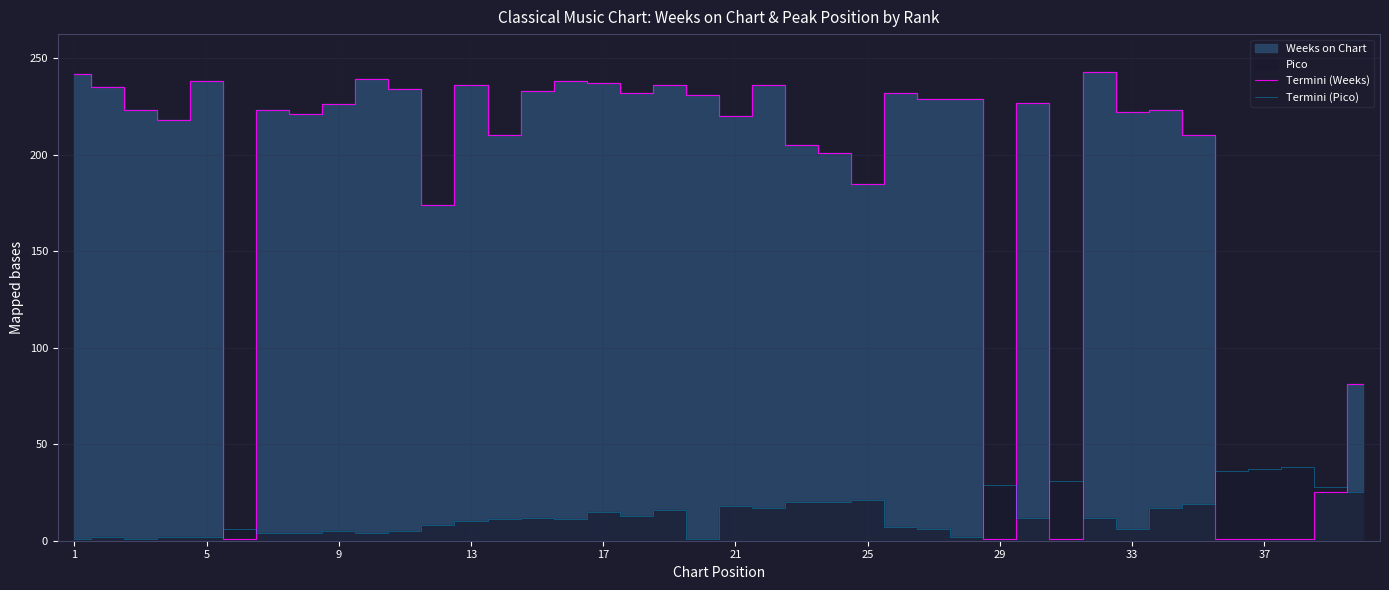

The value of Termini (Weeks) at 33 is 45. True or false?

False